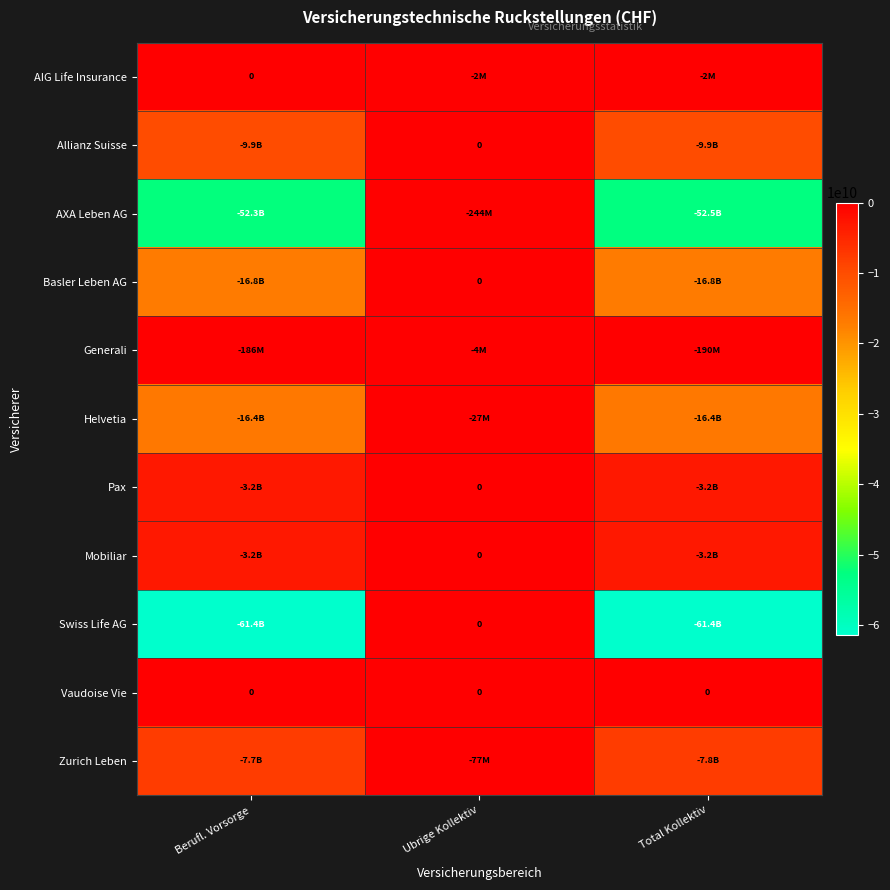

True or false: Vaudoise Vie has a value of 0 at Ubrige Kollektiv.

True